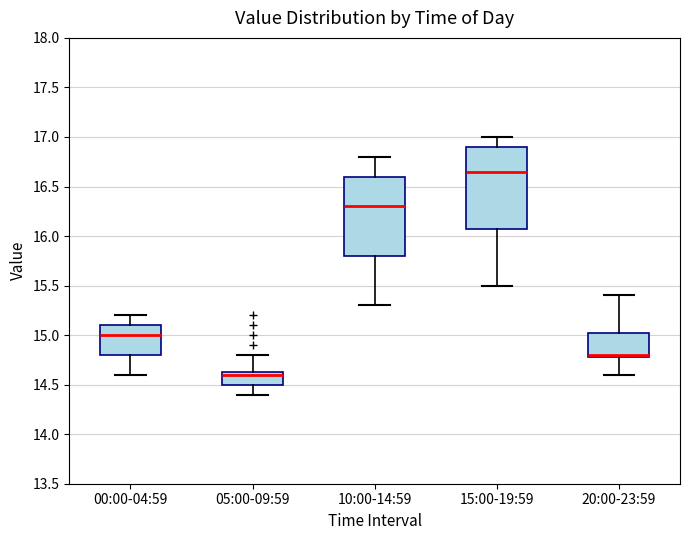

Which box's median line is the lowest?

05:00-09:59